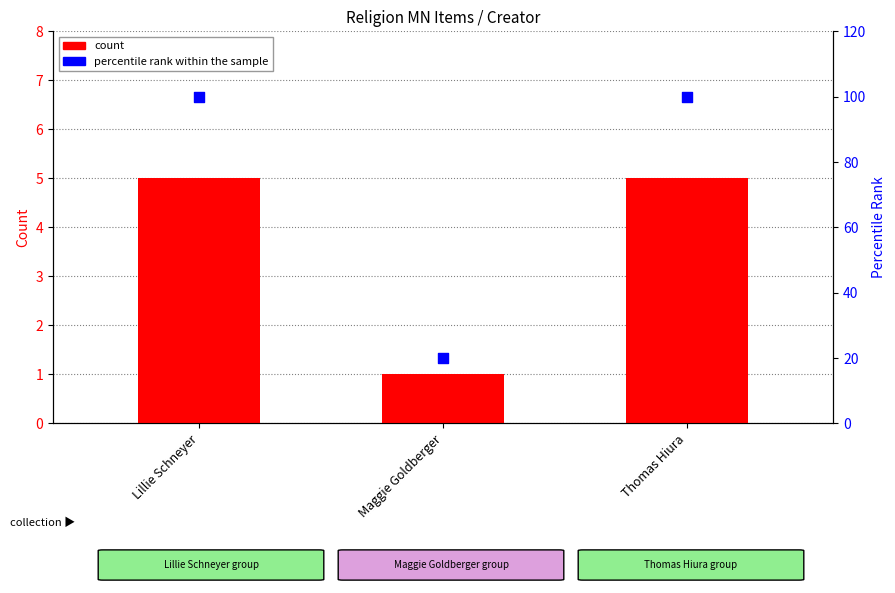

What is the total value across all series at Thomas Hiura?

105